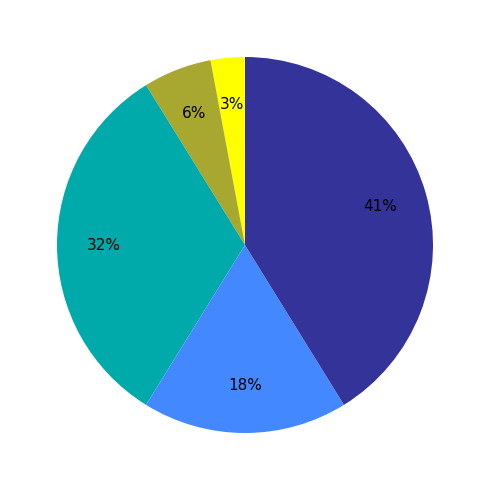

Is there a majority slice in this chart?

No